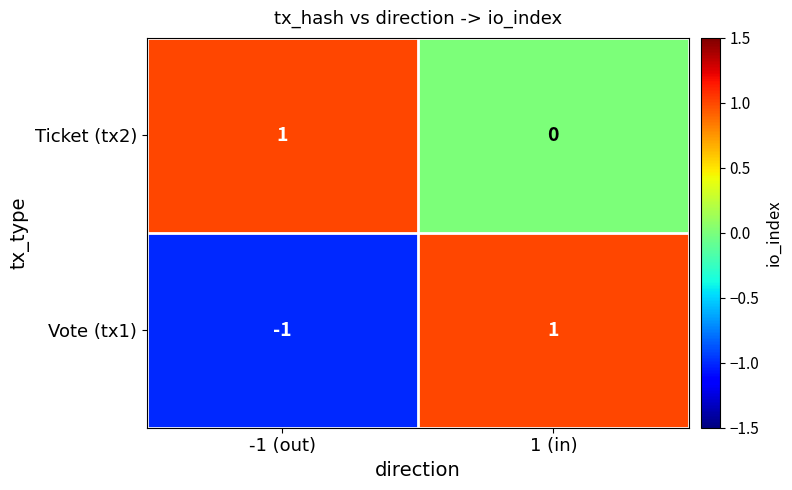

Reading right to left, what are all the values shown in this chart?

Ticket (tx2): 0	1
Vote (tx1): 1	-1